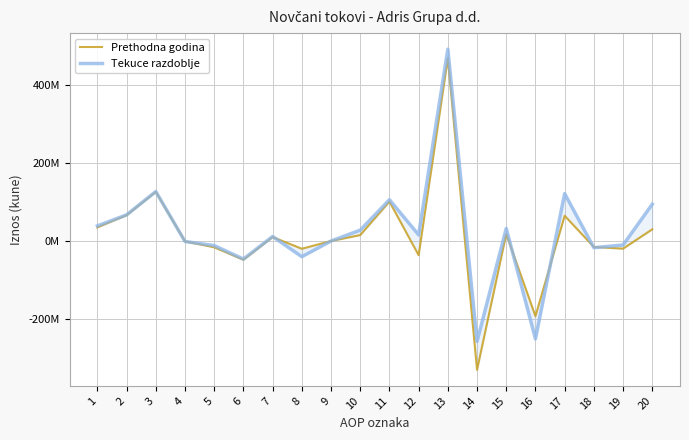

Which series ends up on top after the final intersection of Prethodna godina and Tekuce razdoblje?

Tekuce razdoblje